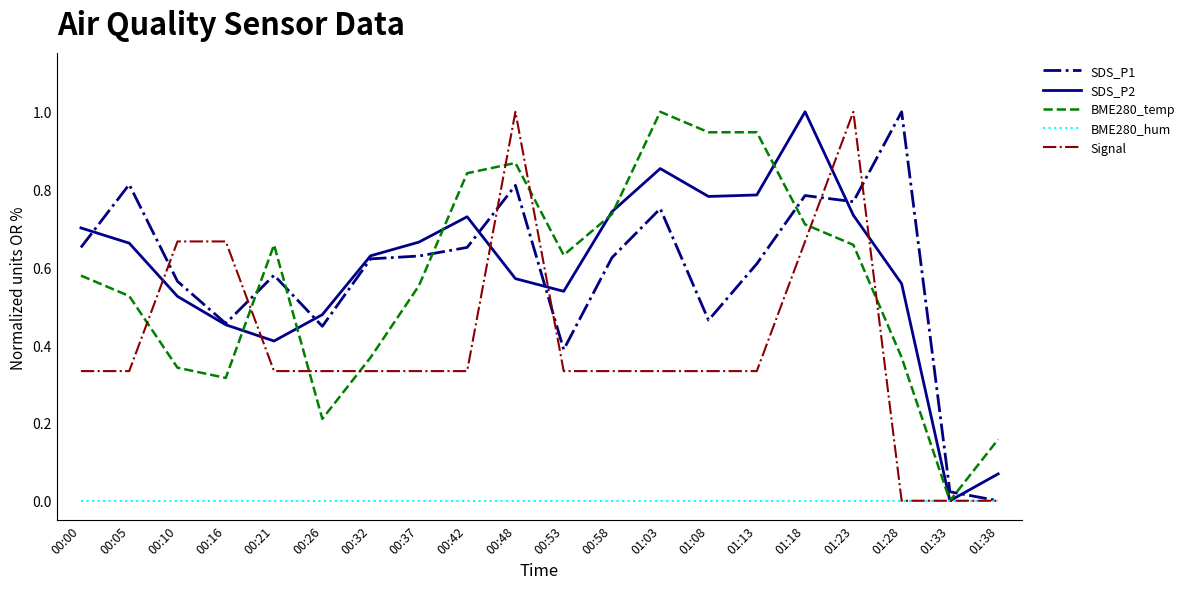

What is the total value across all series at 00:53?

1.9